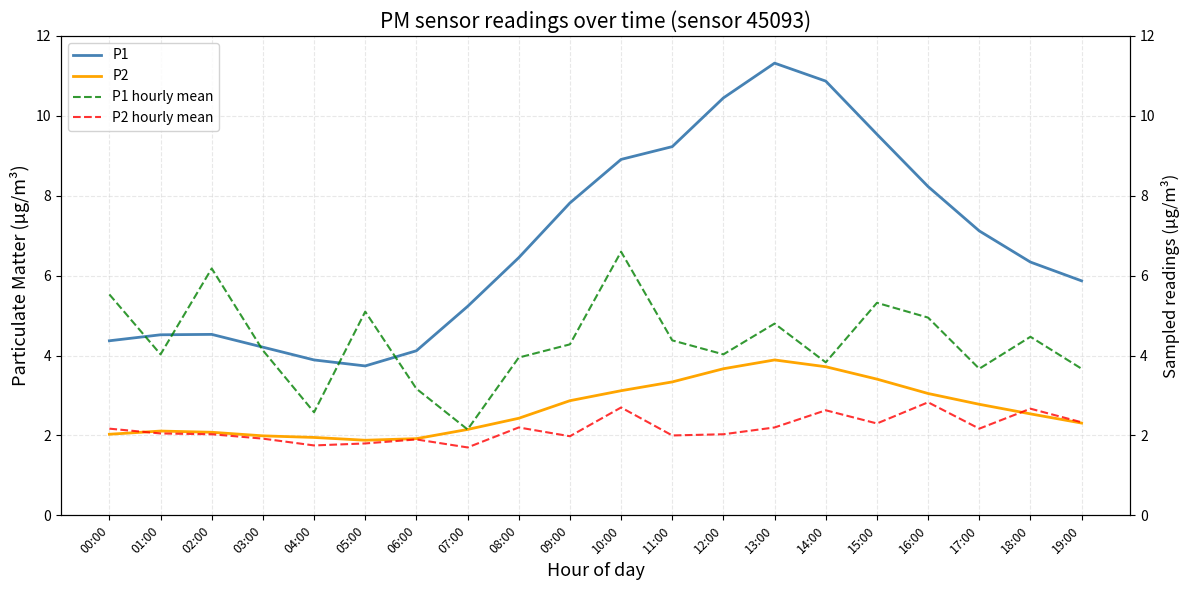

Where does the P1 hourly mean series first go above 4?

00:00